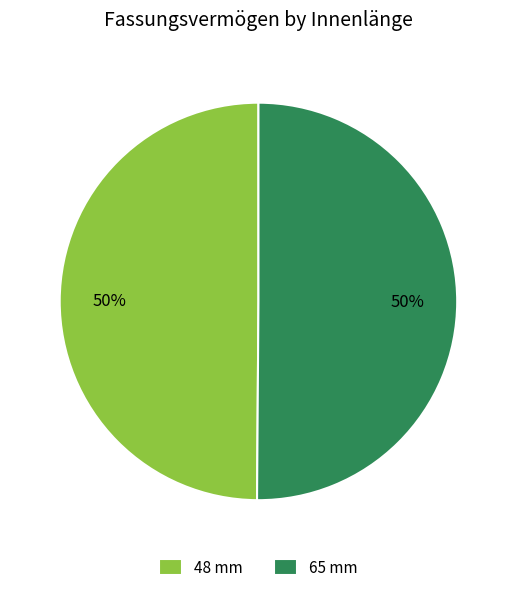

To the nearest percent, what is the combined percentage of 65 mm and 48 mm?

100%